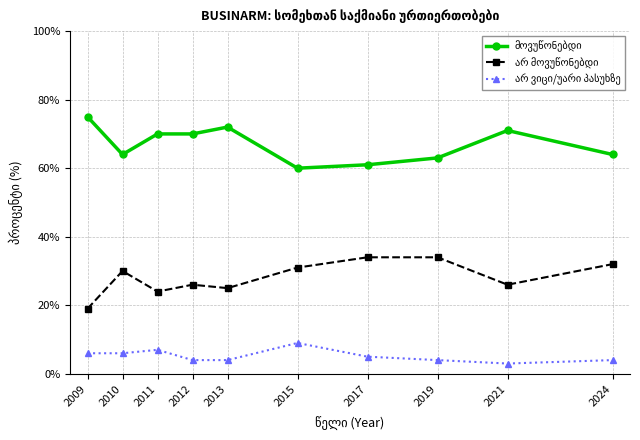

Count the number of data series in this chart.

3